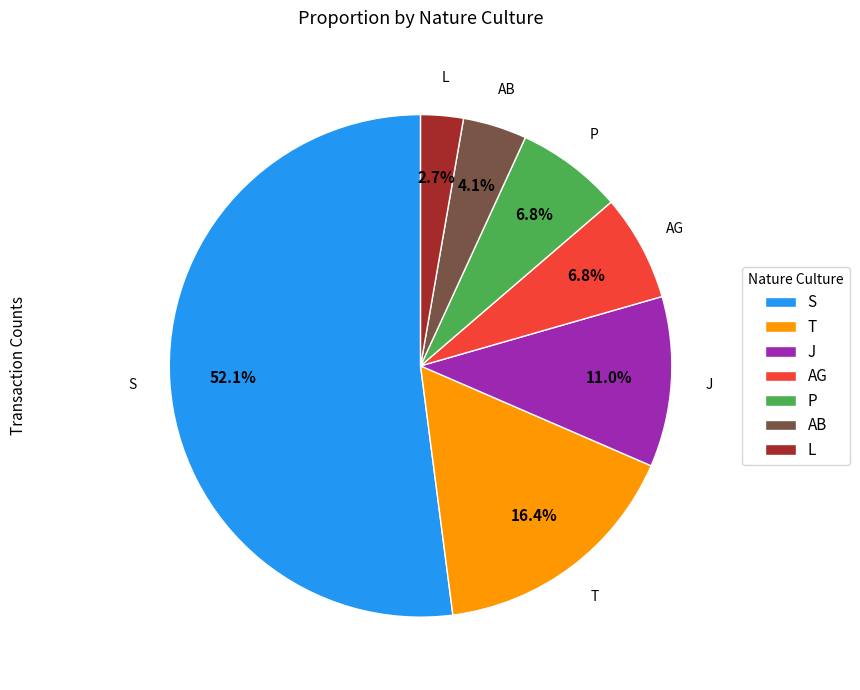

The P slice represents 1% of the pie. True or false?

False